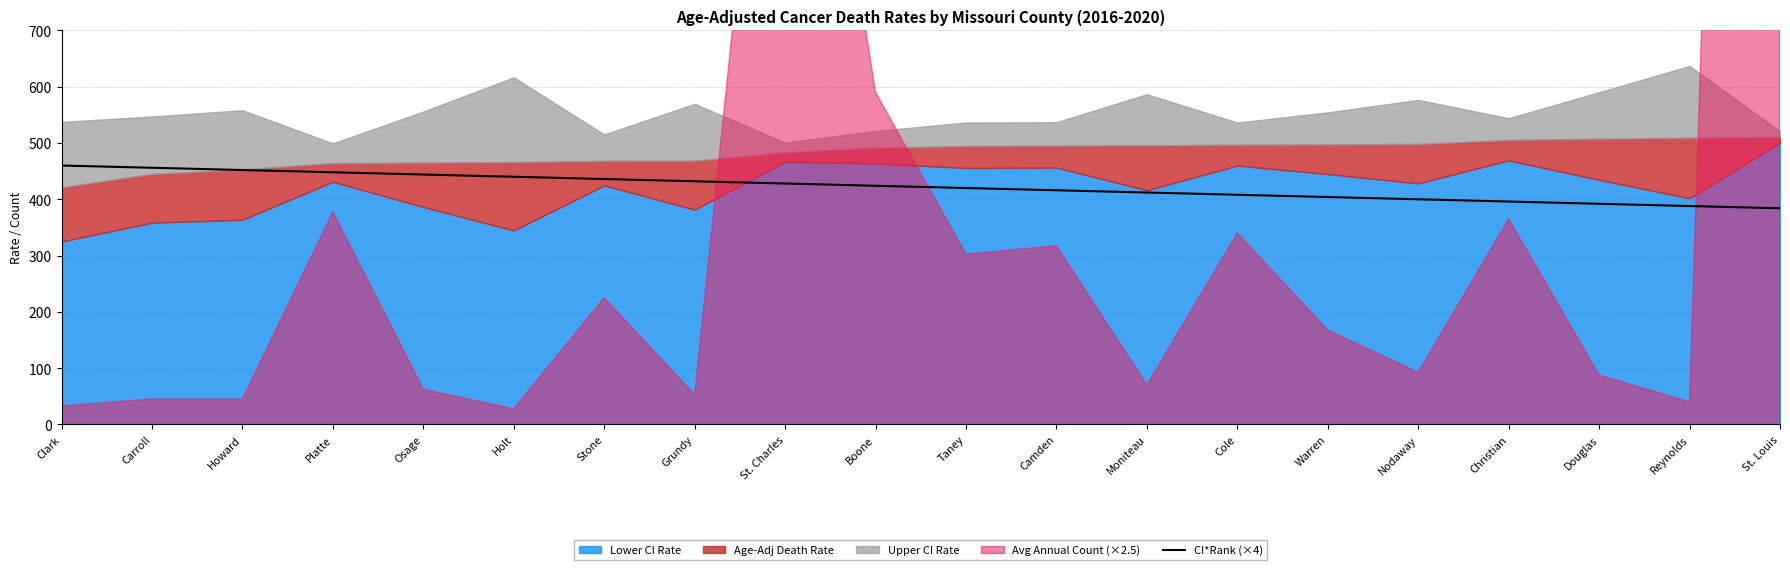

How many lines are shown in the chart?

1